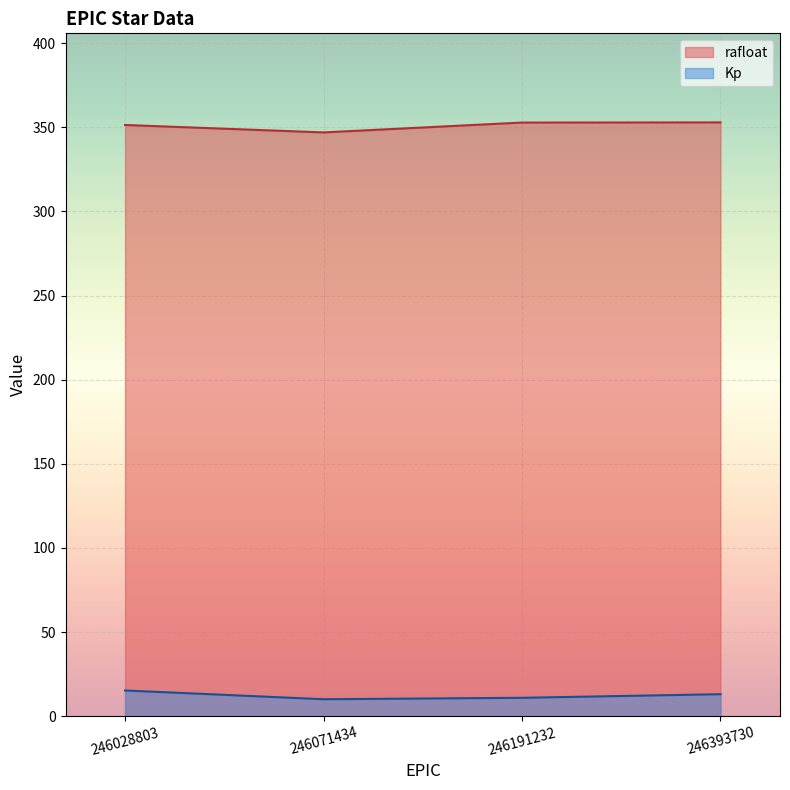

Where is Kp nearest to the value 12?

246191232